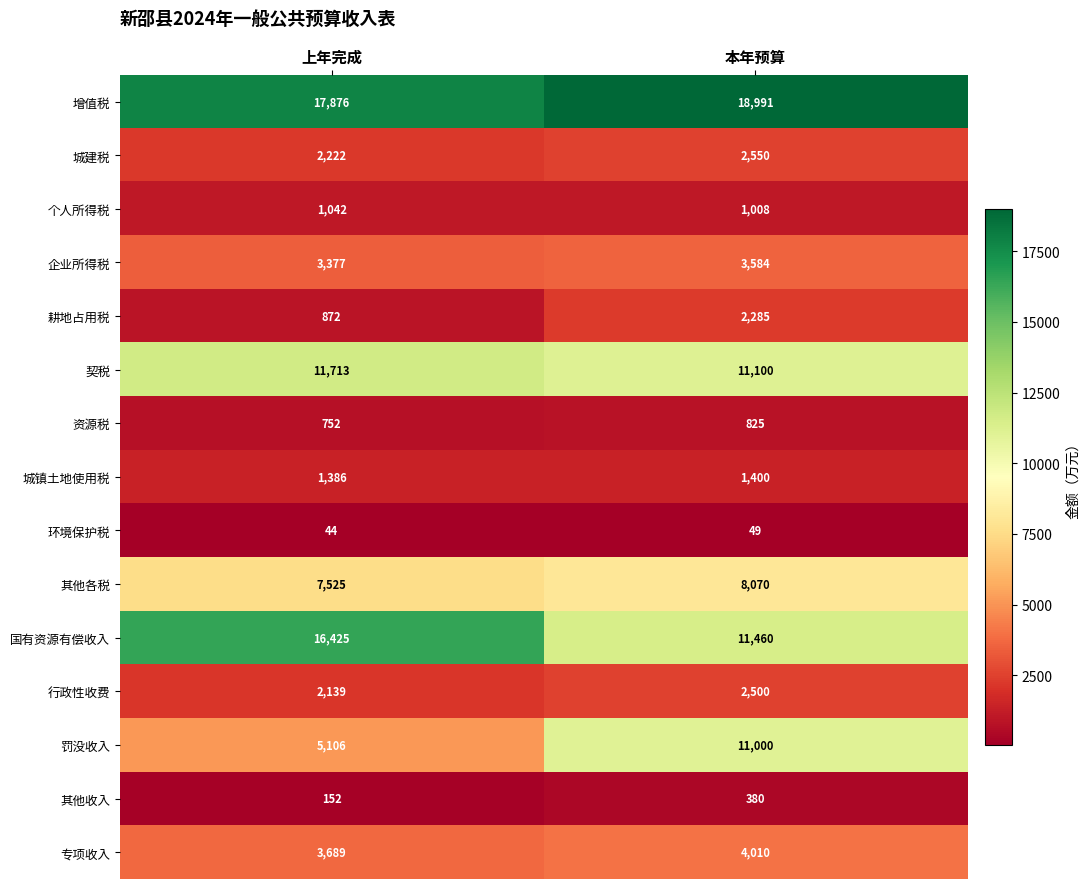

Which series changed the most between 上年完成 and 本年预算?

罚没收入